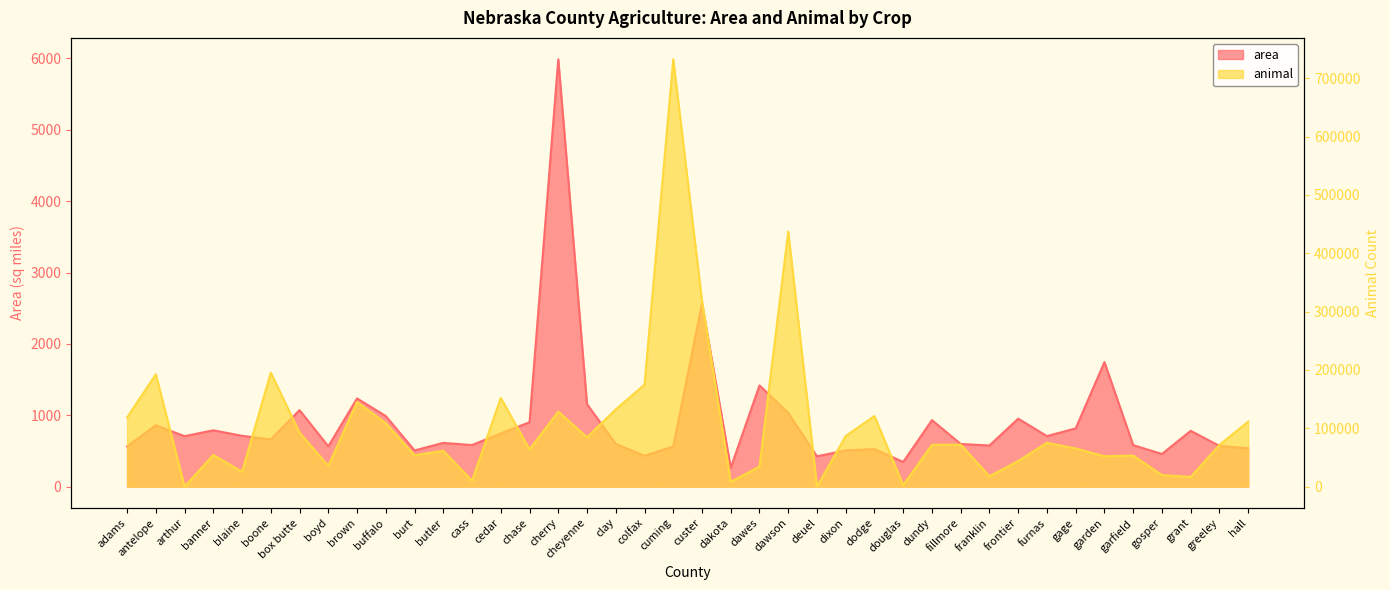

At which category does animal reach its first local valley?

arthur